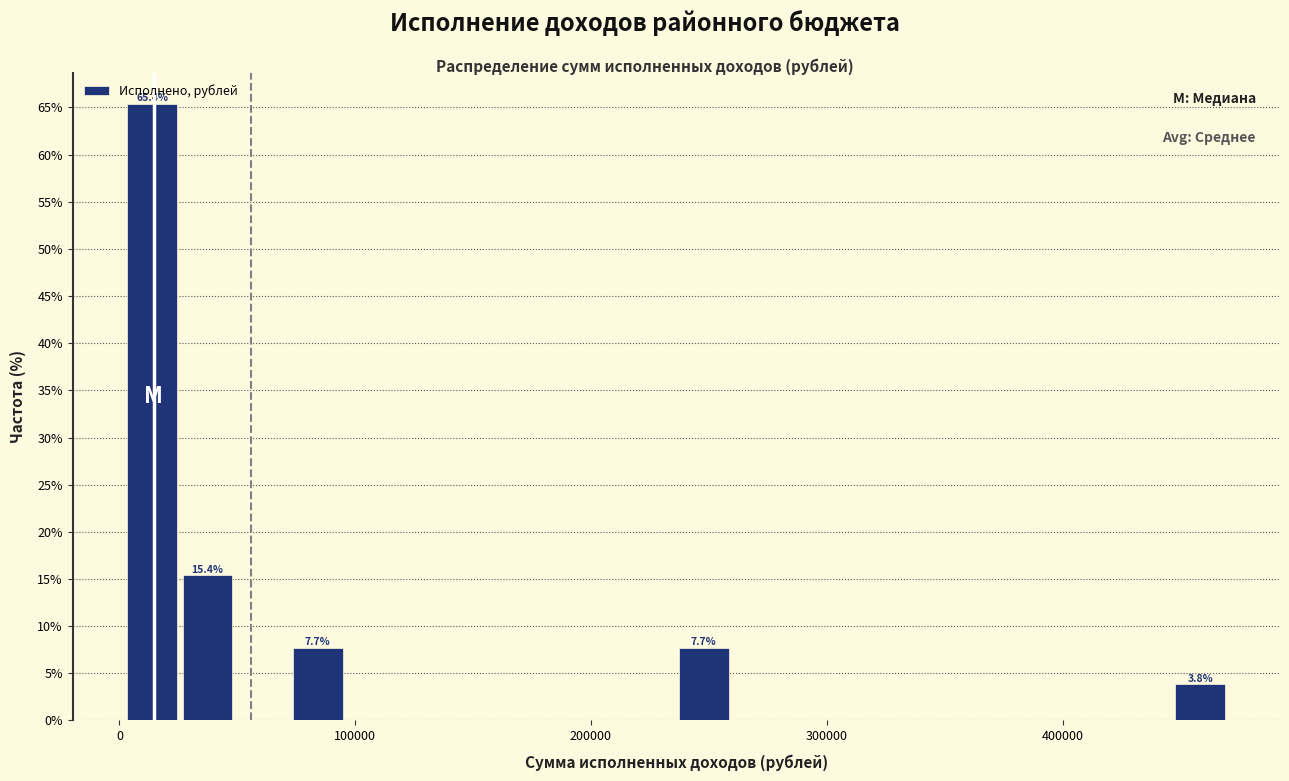

Read against the x-axis, roughly where is the centre of the tallest bar?

10000